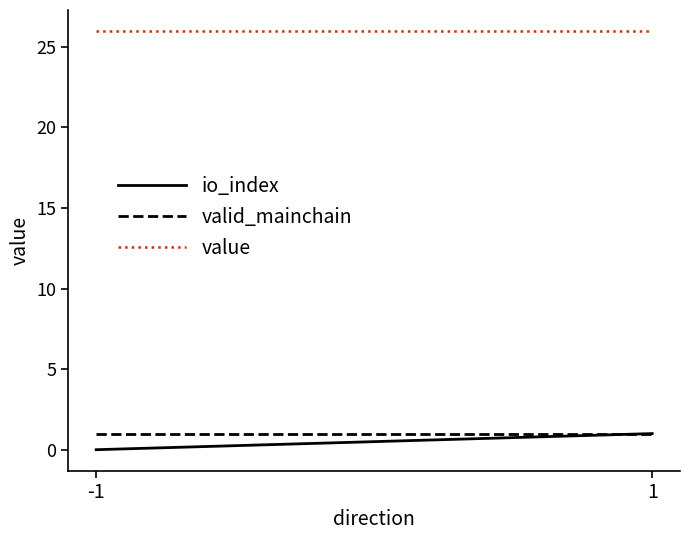

The value of valid_mainchain at 1 is 1.7. True or false?

False